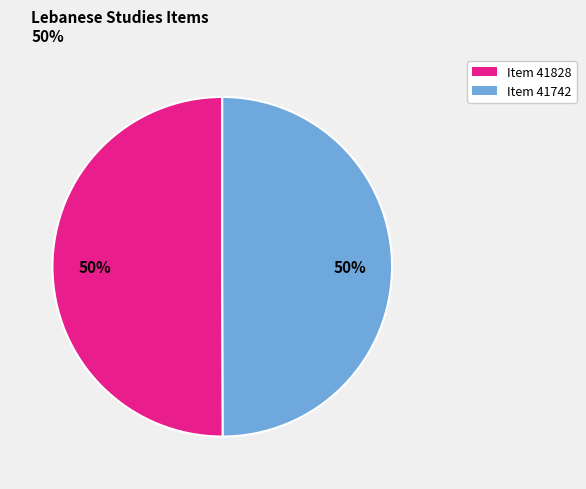

To the nearest percent, what is the average slice percentage?

50%